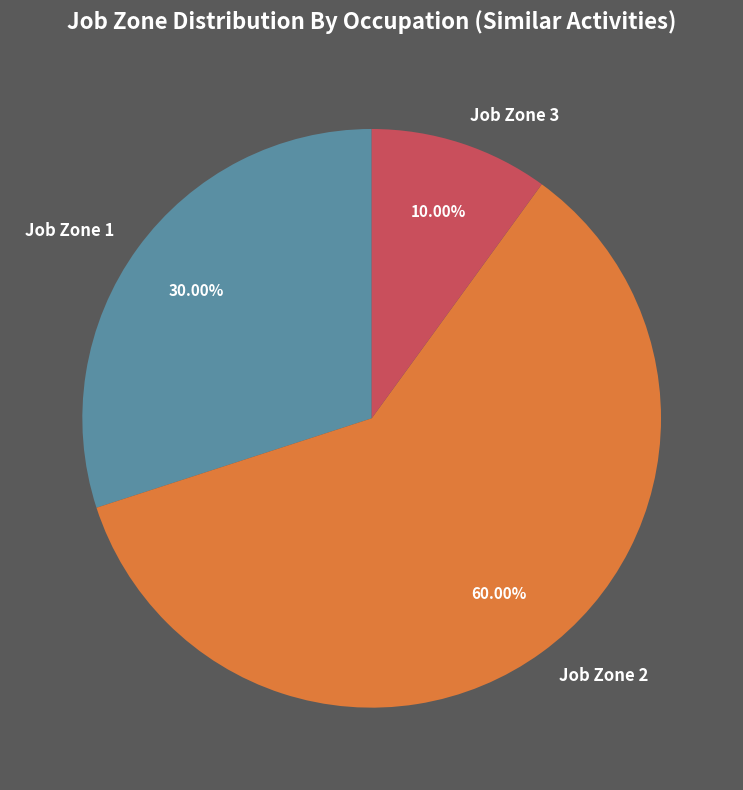

Count the number of slices in the pie.

3